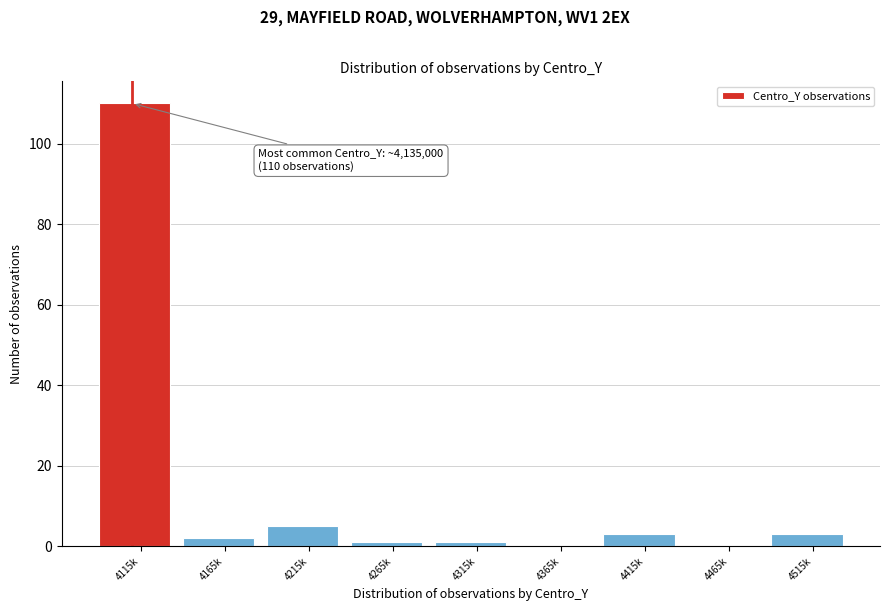

Reading right to left, transcribe all the data shown in this chart.

4515k=3	4465k=0	4415k=3	4365k=0	4315k=1	4265k=1	4215k=5	4165k=2	4115k=110